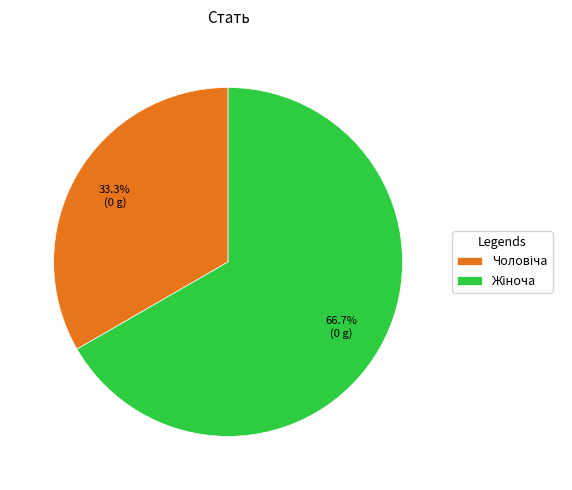

Is there any slice that represents more than half of the pie?

Yes